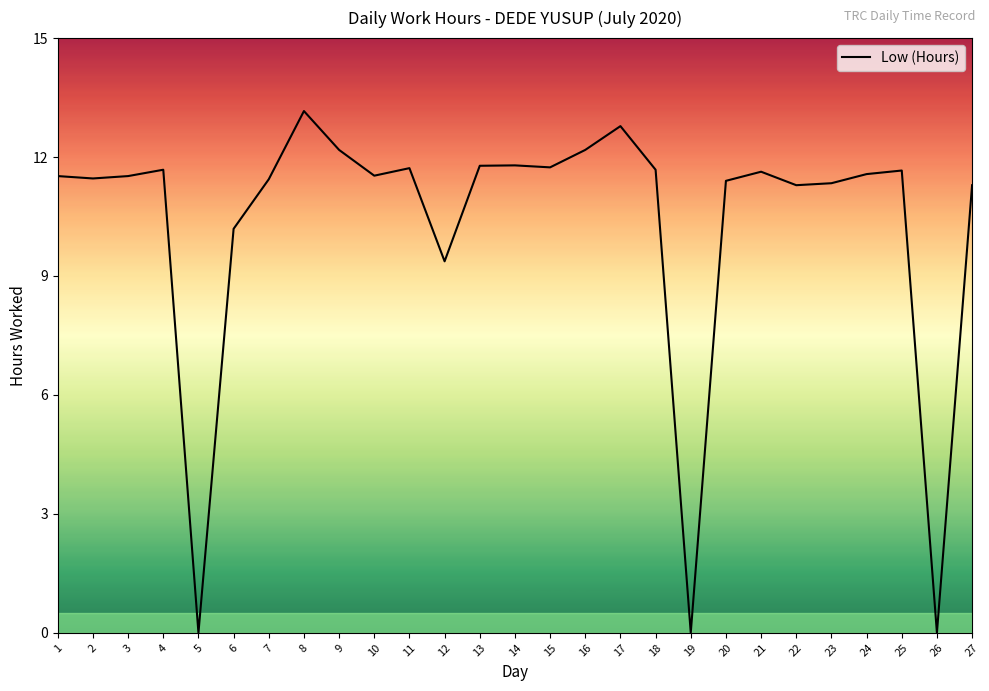

How many values are below 11?

5